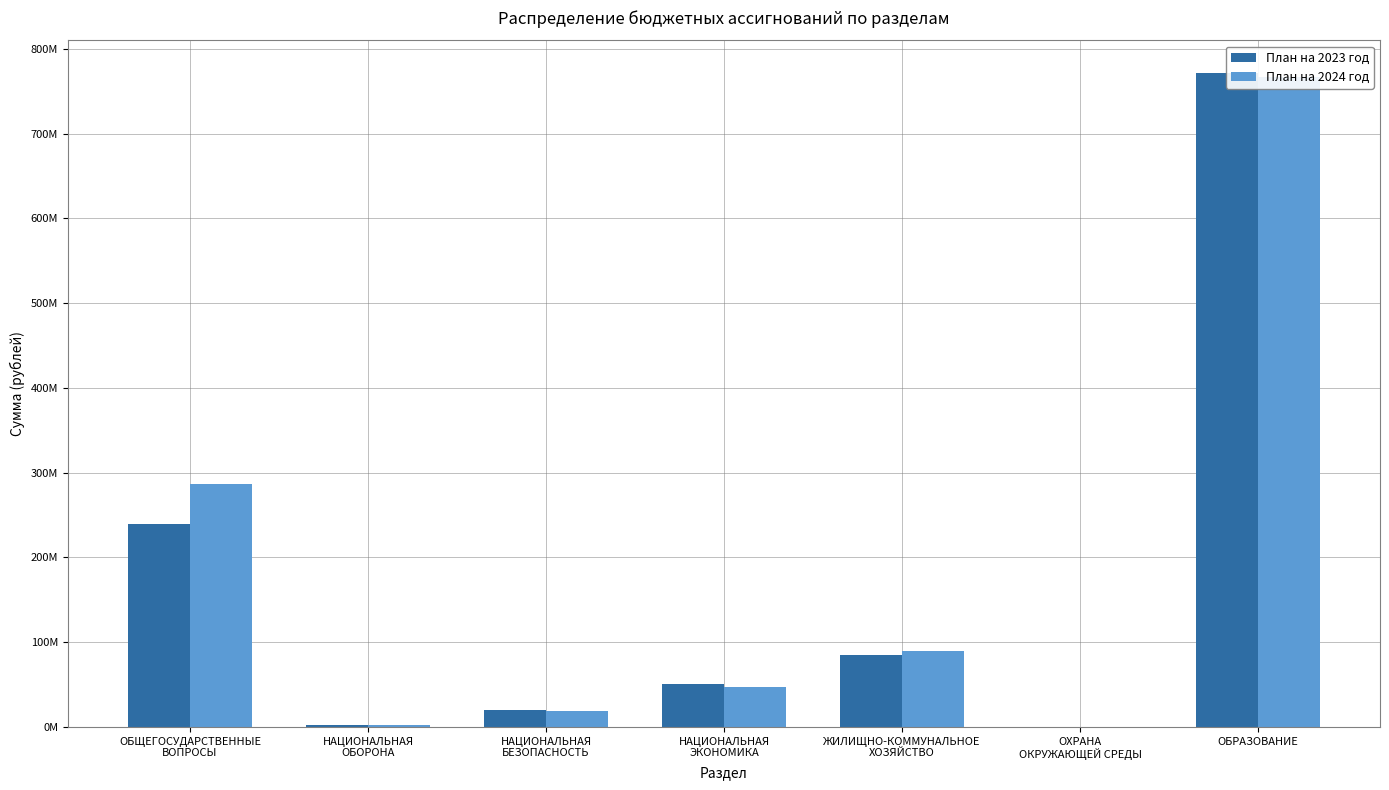

What is the difference between the second highest and minimum values in the План на 2023 год series?

239516757.5